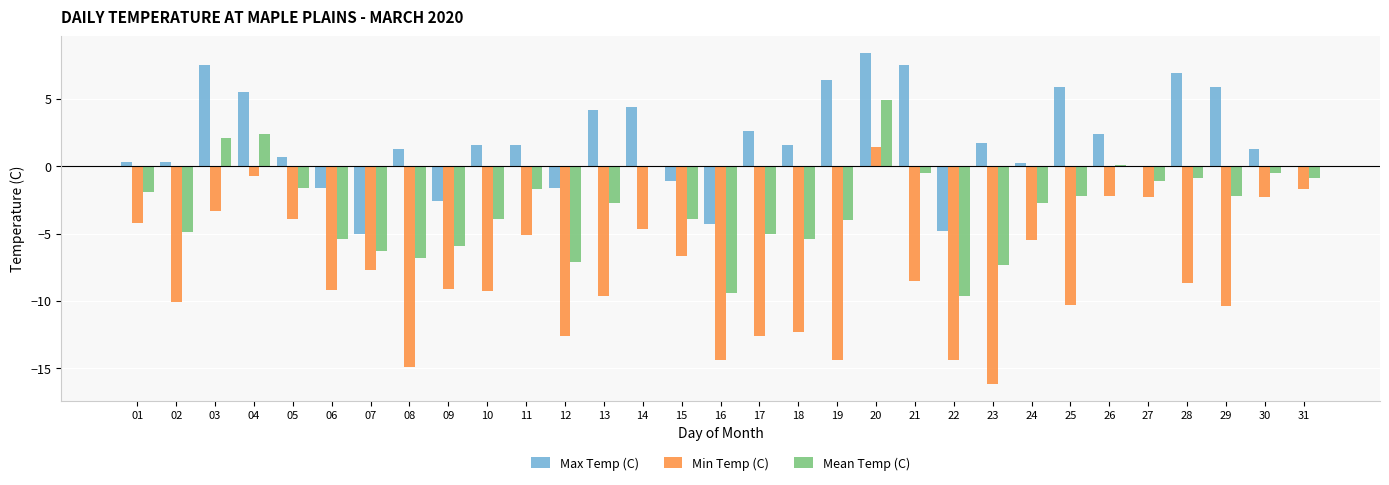

What is the sum of all Max Temp (C) values?

57.2